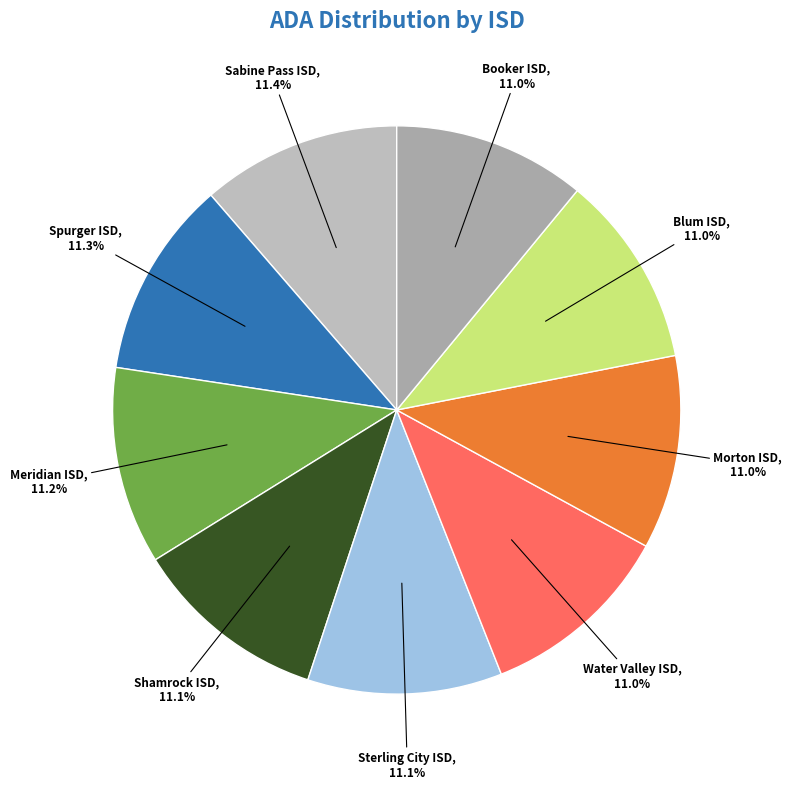

How many slices are in this pie chart?

9